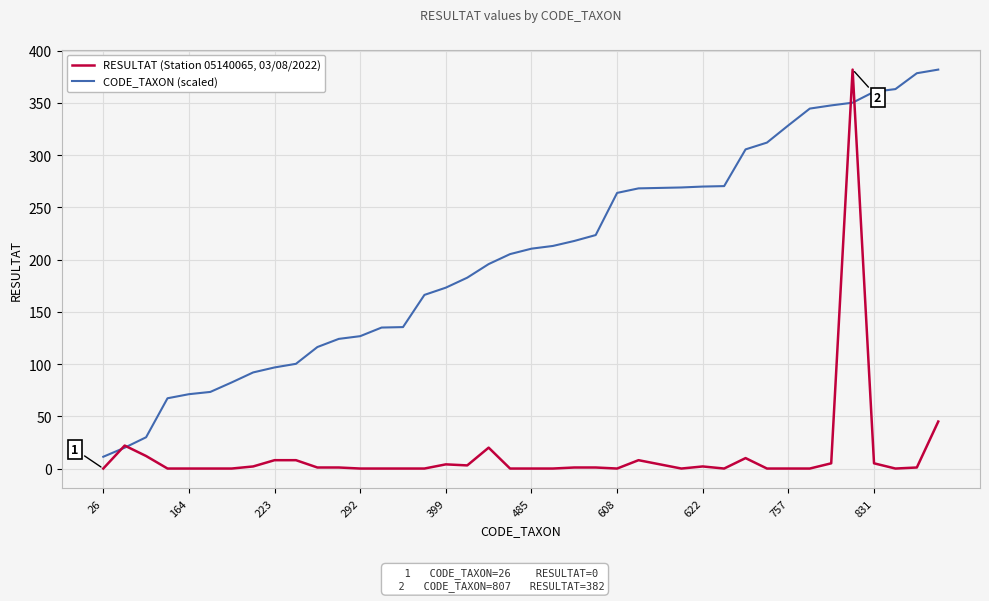

Which series has the largest total across all categories?

CODE_TAXON (scaled)